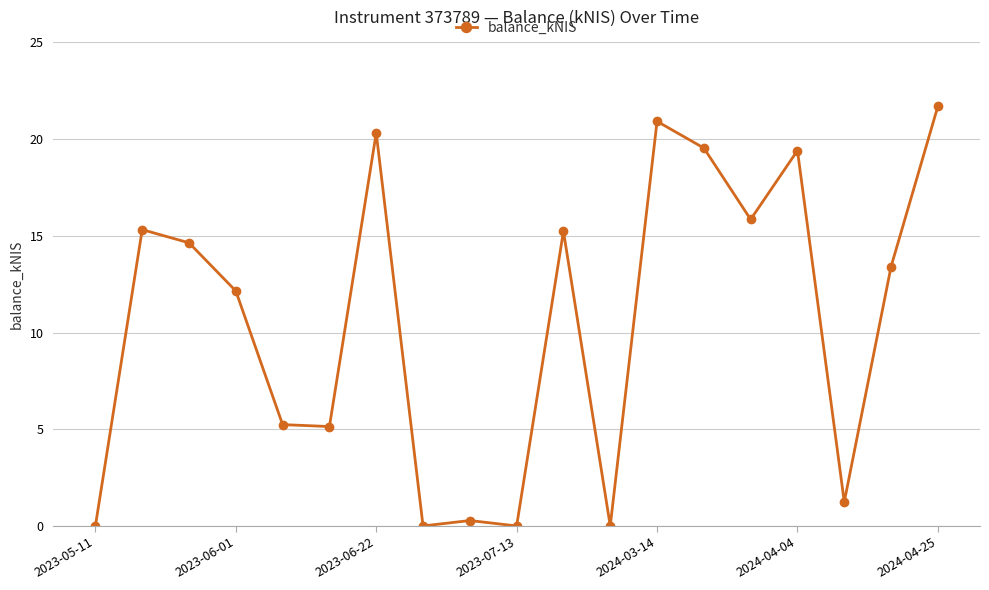

What is the sum of all values?

200.4